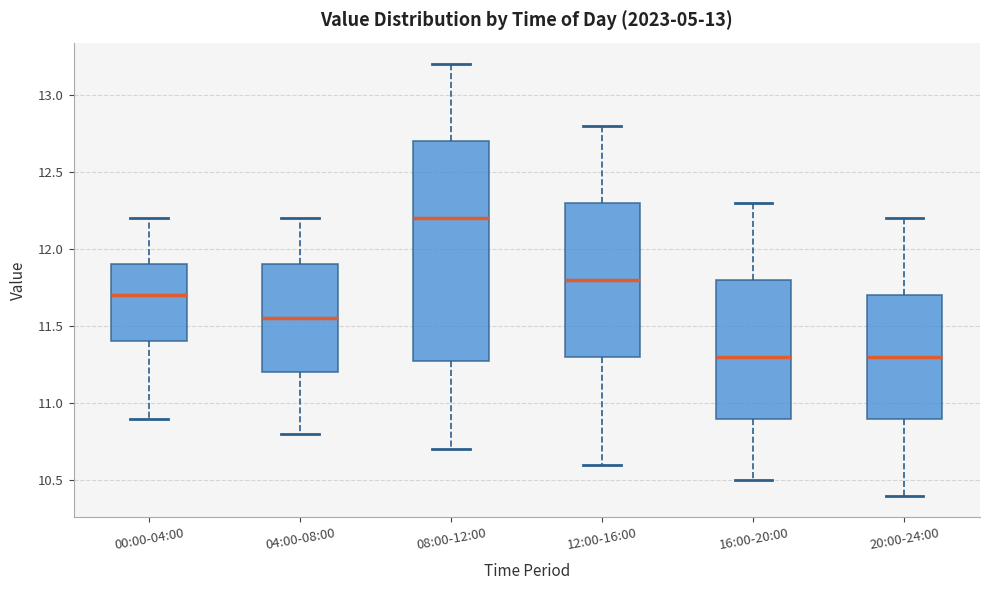

Which box is the tallest, from its lower edge to its upper edge?

08:00-12:00